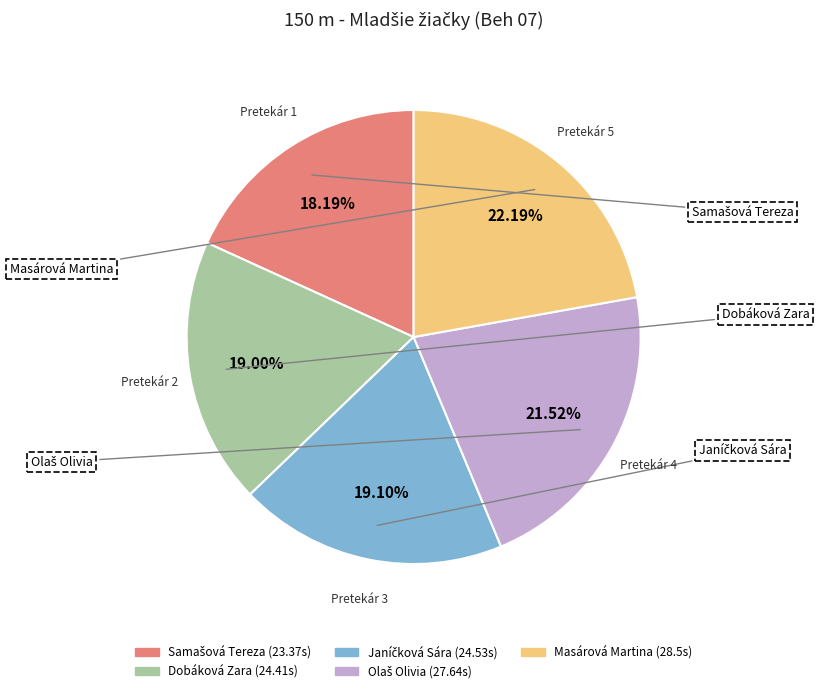

To the nearest percent, what is the difference between the largest and smallest slice percentages?

4%